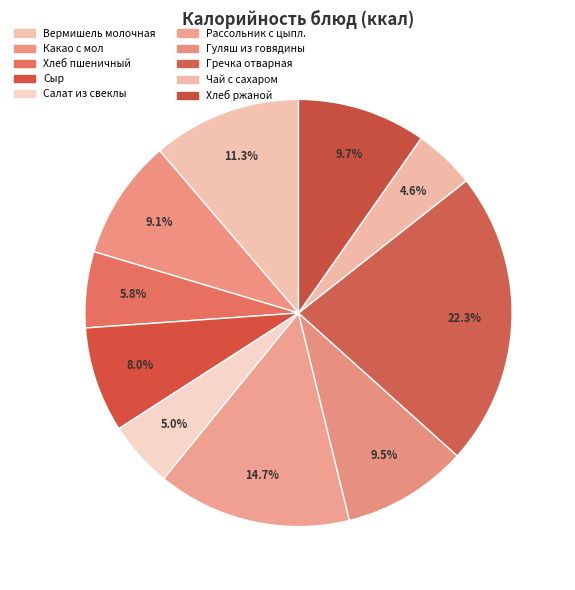

Rank the categories by value from highest to lowest.

Гречка отварная, Рассольник с цыпл., Вермишель молочная, Хлеб ржаной, Гуляш из говядины, Какао с мол, Сыр, Хлеб пшеничный, Салат из свеклы, Чай с сахаром